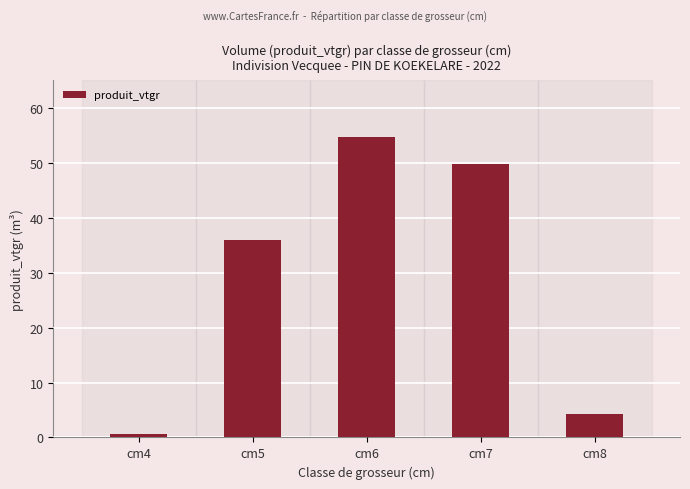

What is the sum of all values?

145.3